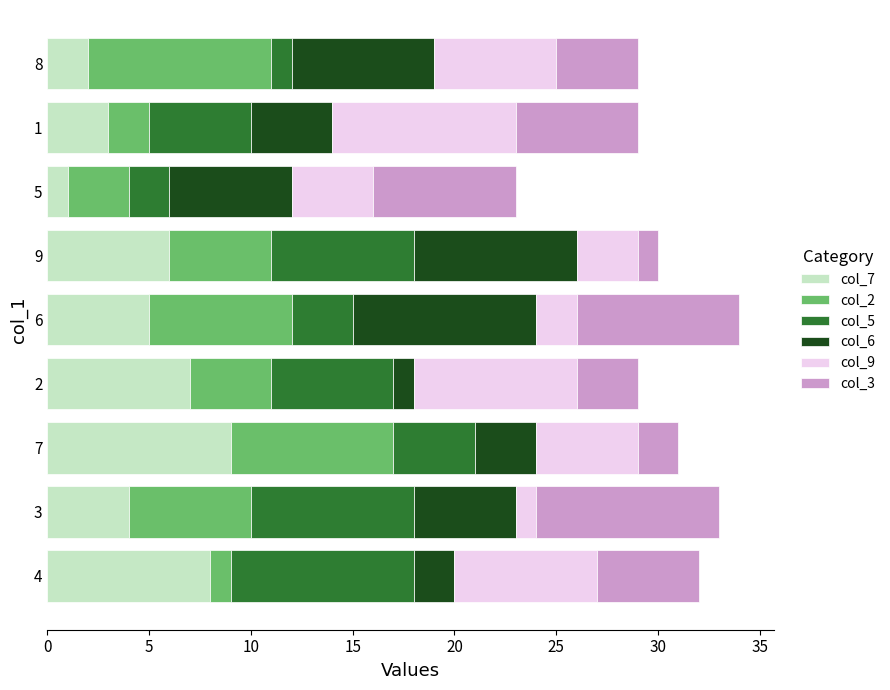

What is the difference between the second highest and second lowest values in the col_6 series?

6